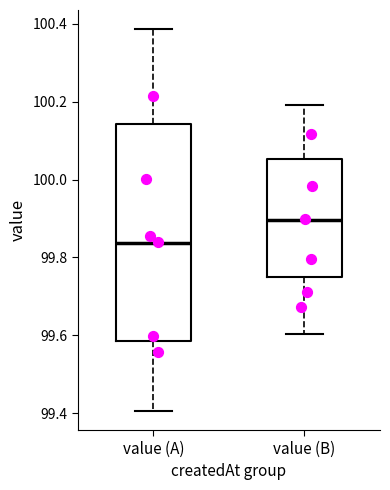

Where is the upper edge of the box for value (A) on the y-axis? The values are not printed on the chart, so give them approximately, as read against the axis.

100.14